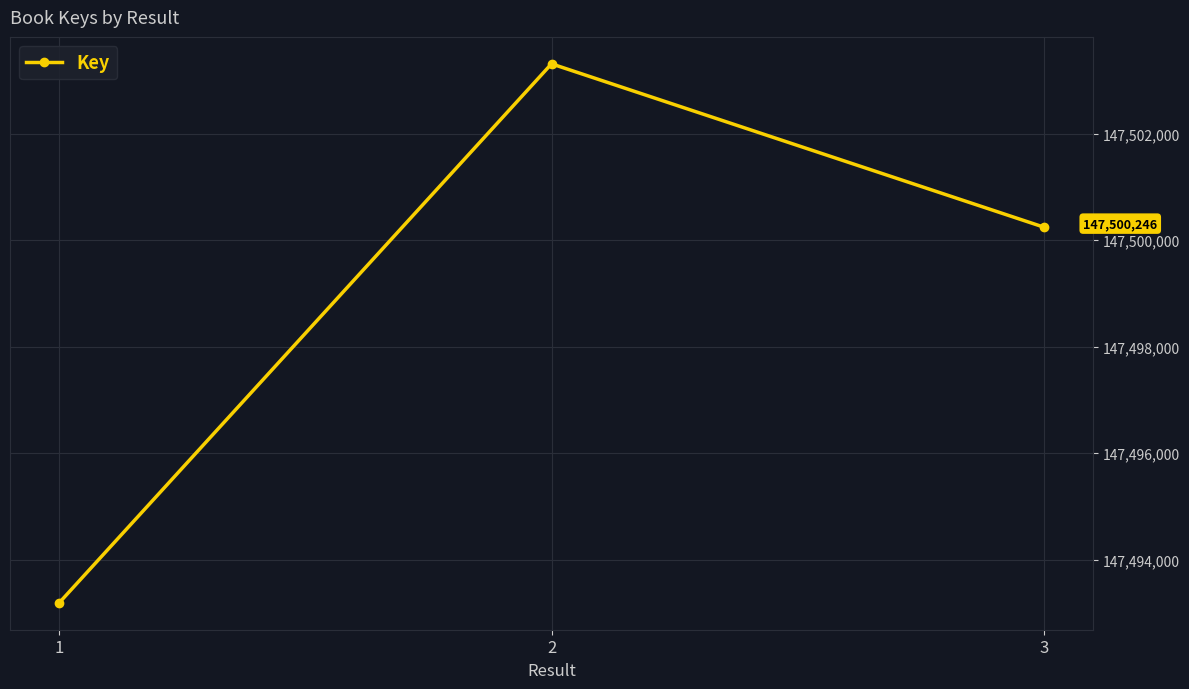

Reading left to right, transcribe all the data shown in this chart.

147493188	147503314	147500246